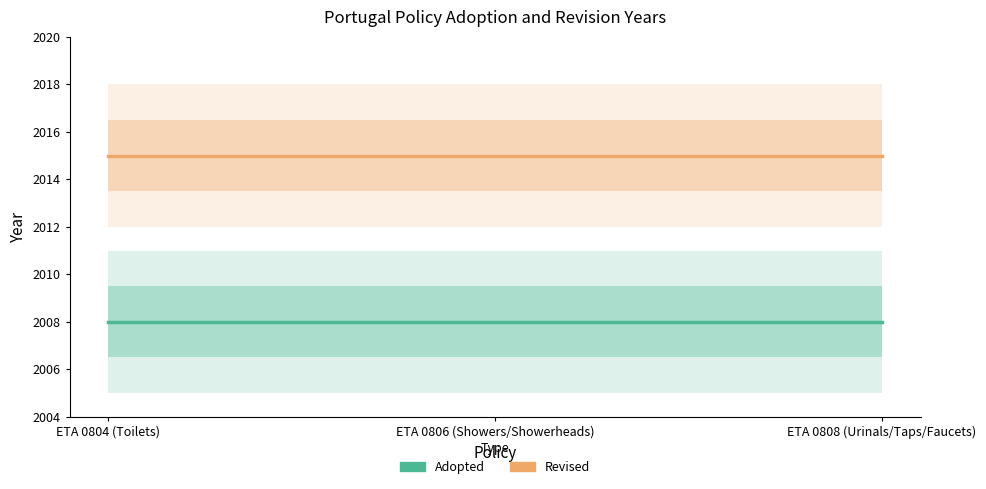

What is the average value of the Revised series?

2015